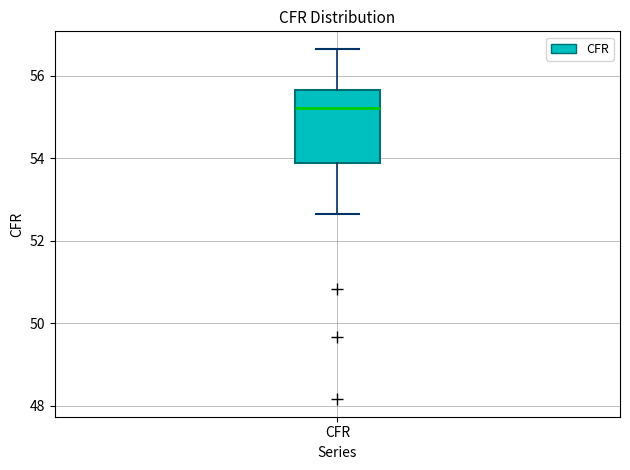

Transcribe this box plot: give where the median line is, the range the box spans, and where the two whiskers end, as read against the y-axis. The values are not printed on the chart, so give them approximately, as read against the axis.

median 55.2, box 53.8 to 55.6, whiskers 52.6 to 56.6